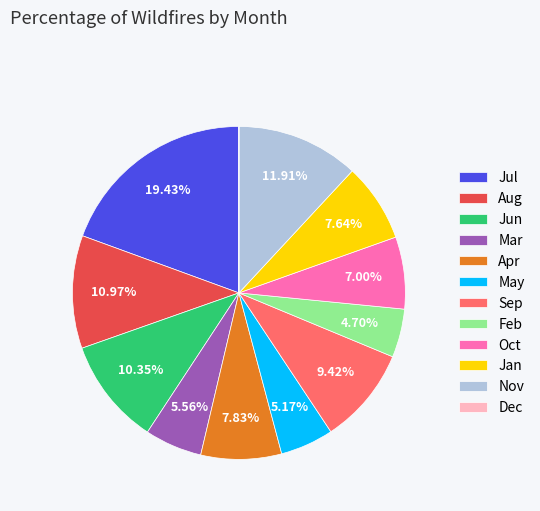

Combined, do Apr and Oct account for over 50%?

No